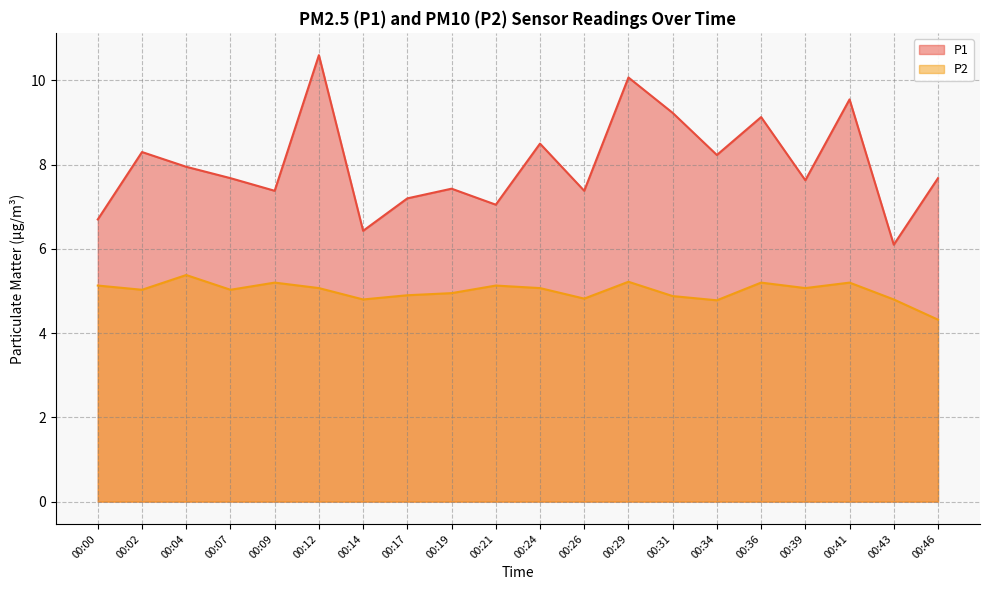

What is the spread (max minus min) of values at 00:17?

2.3